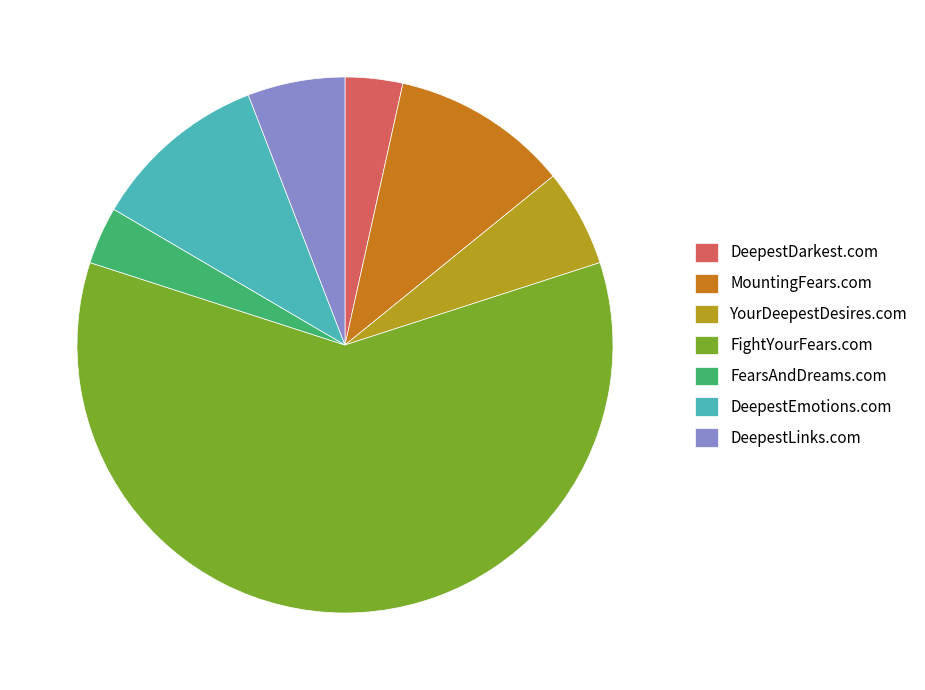

True or false: DeepestDarkest.com accounts for 3% of the total.

True